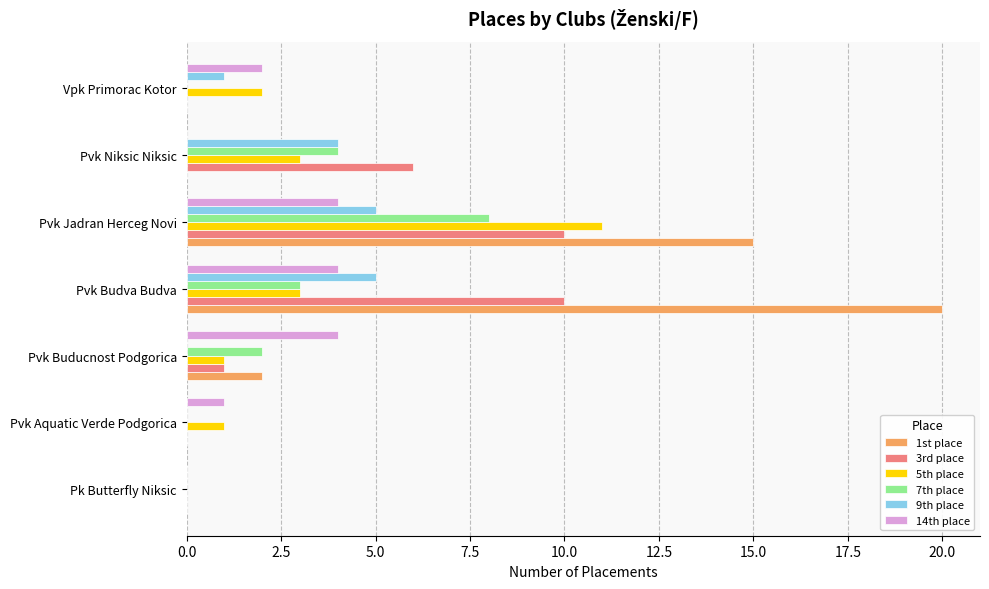

Is the value of 9th place at Pvk Budva Budva greater than the value of 5th place at Pvk Buducnost Podgorica?

Yes